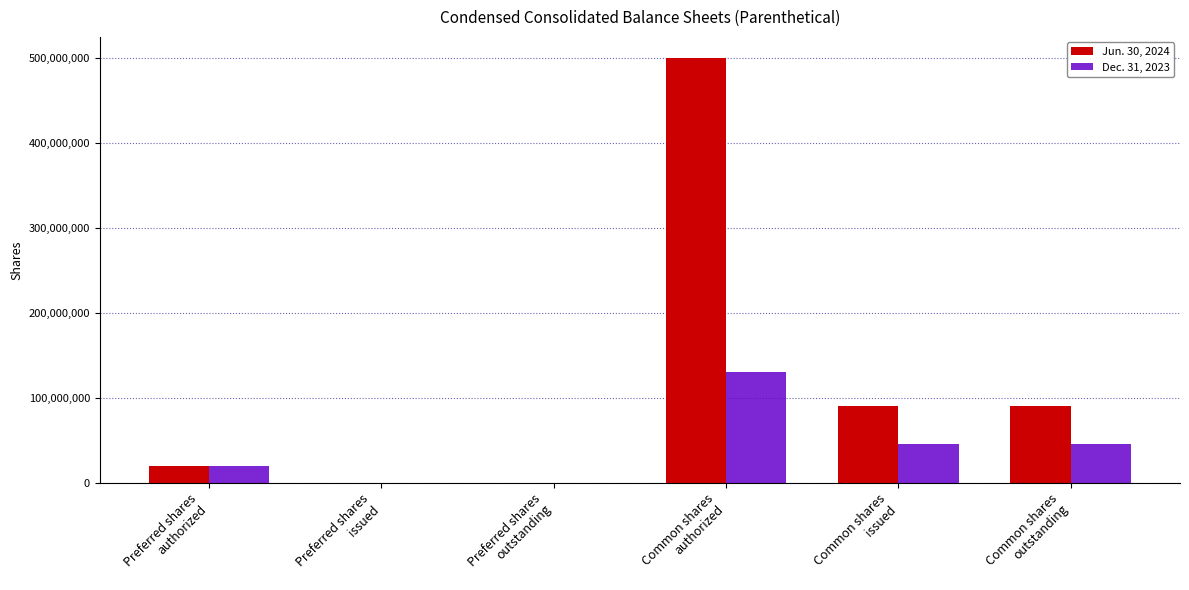

Reading left to right, what are all the values shown in this chart?

Jun. 30, 2024: 20000000	0	0	500000000	90079016	90079016
Dec. 31, 2023: 20000000	0	0	130000000	45177730	45177730